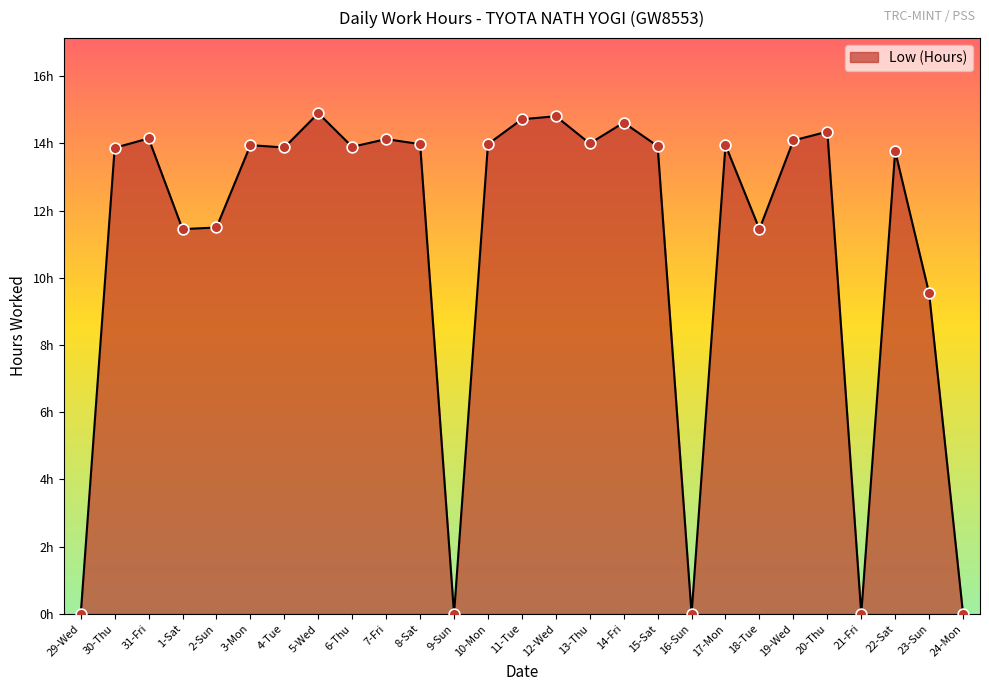

Which has a higher value, 12-Wed or 31-Fri?

12-Wed